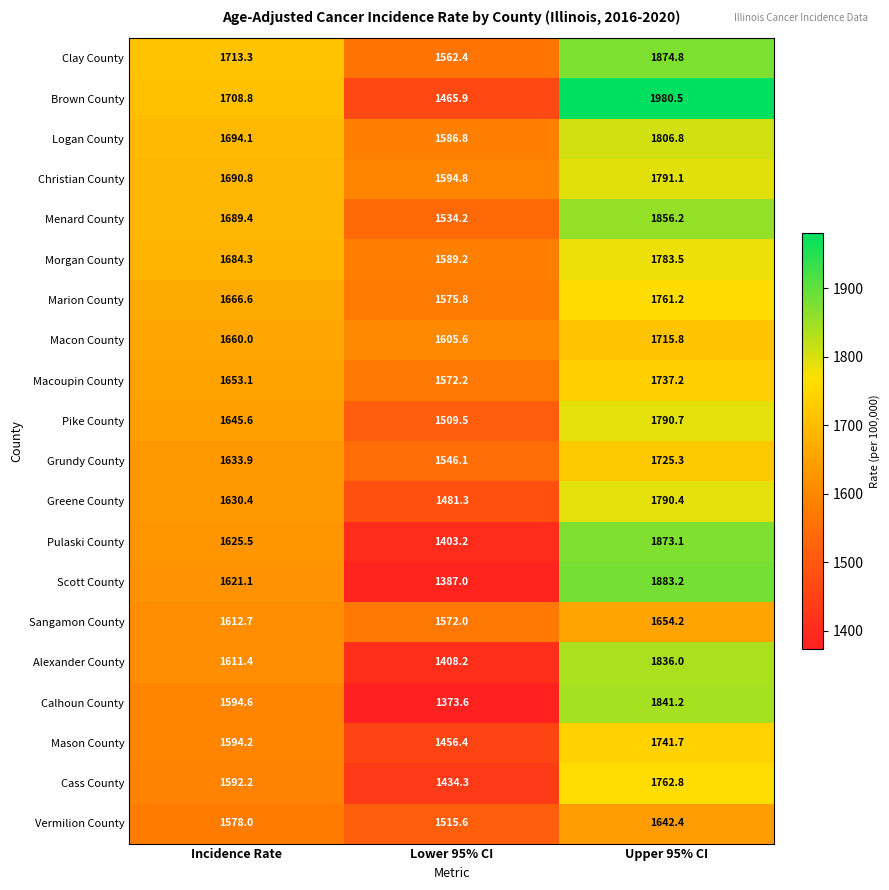

Between Incidence Rate and Upper 95% CI, which series saw the biggest shift?

Brown County